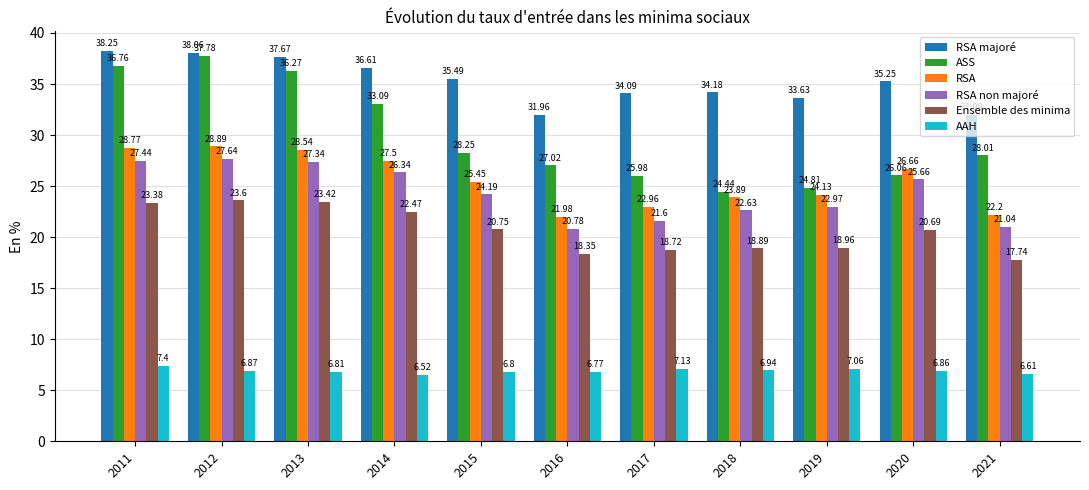

What is the sum of all Ensemble des minima values?

227.0